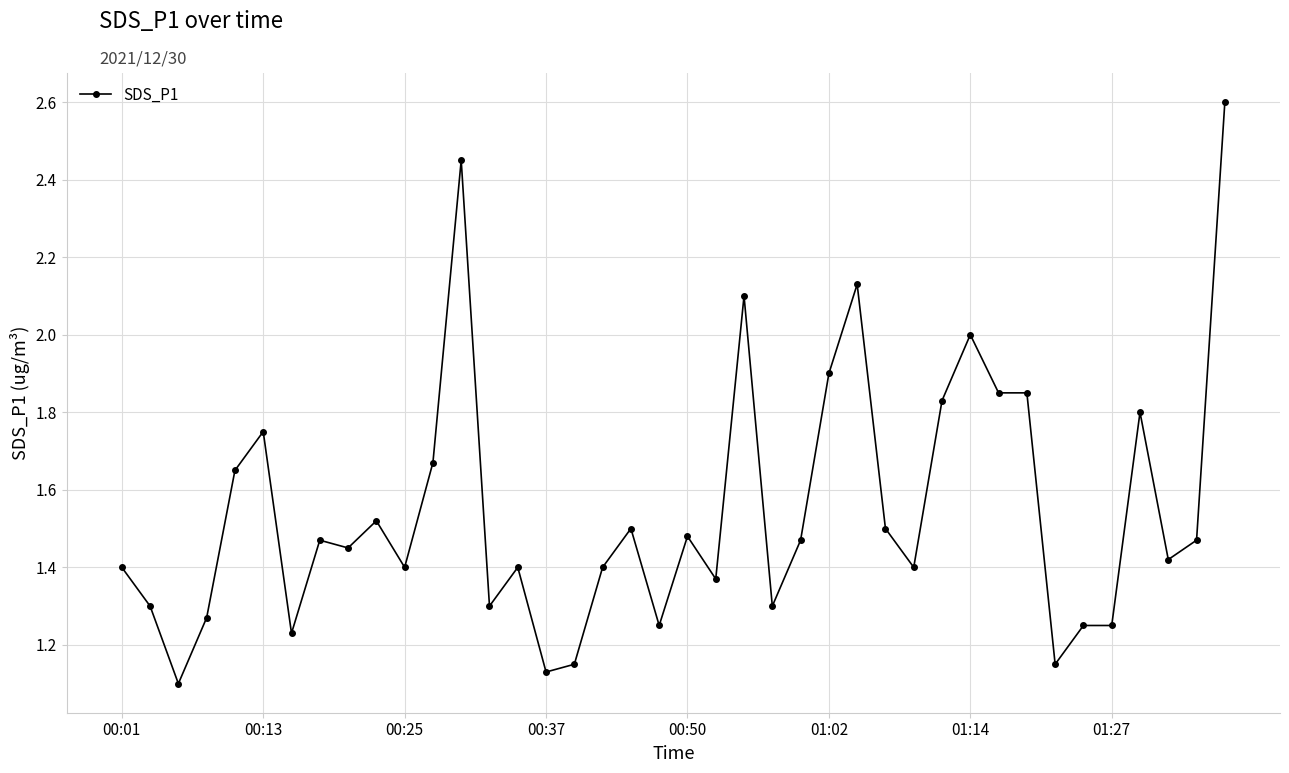

What is the sum of all values?

61.9